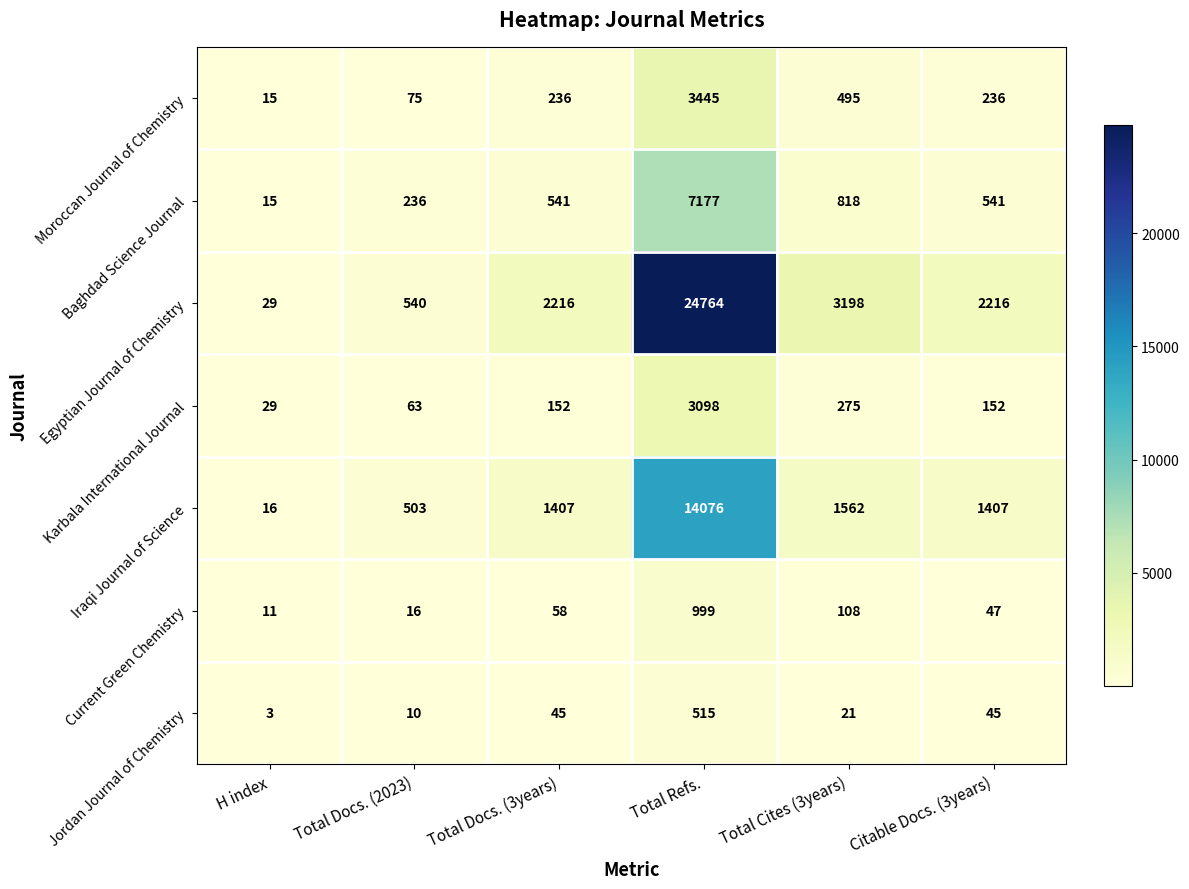

What is the approximate value of Baghdad Science Journal at Citable Docs. (3years), to the nearest 50?

550